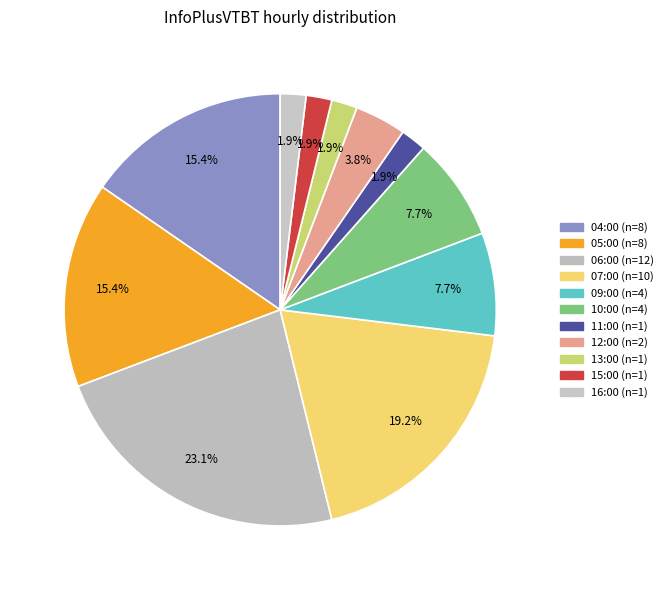

Is it true that 10:00 is 15% of the pie?

False